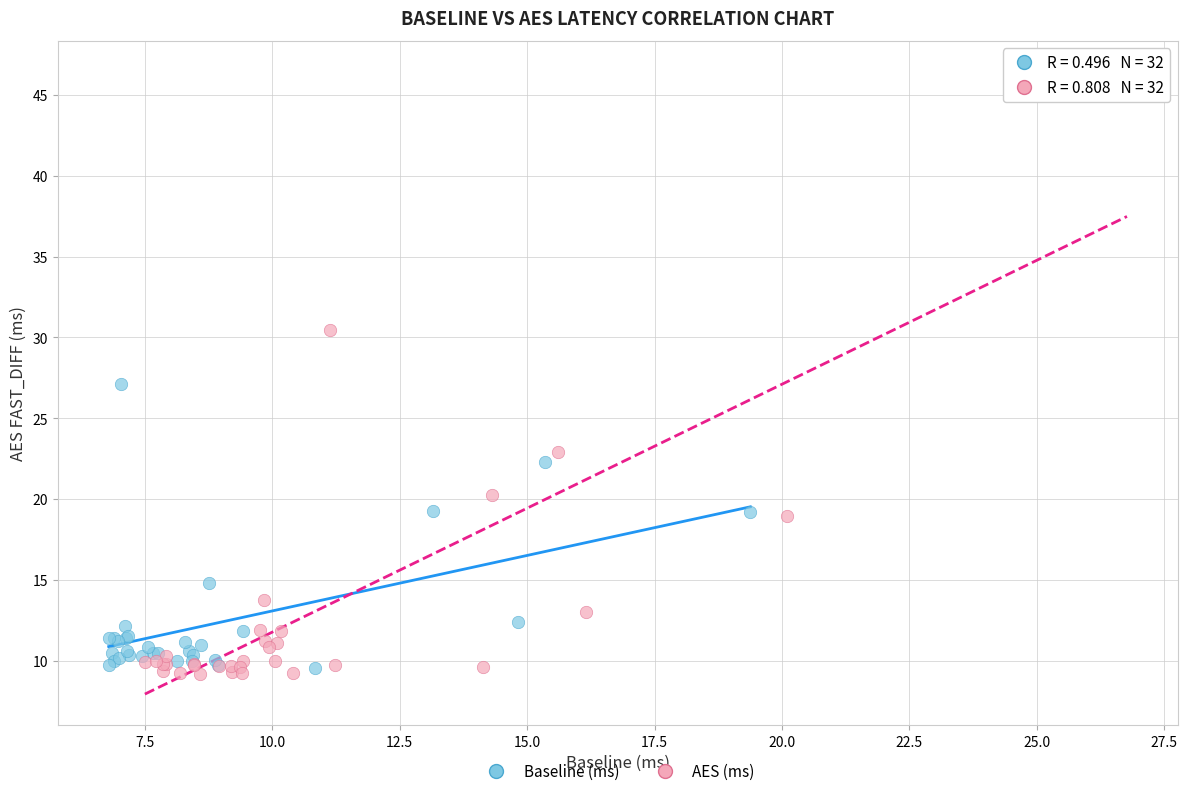

What are all the series names shown in the legend?

Baseline (ms), AES (ms)